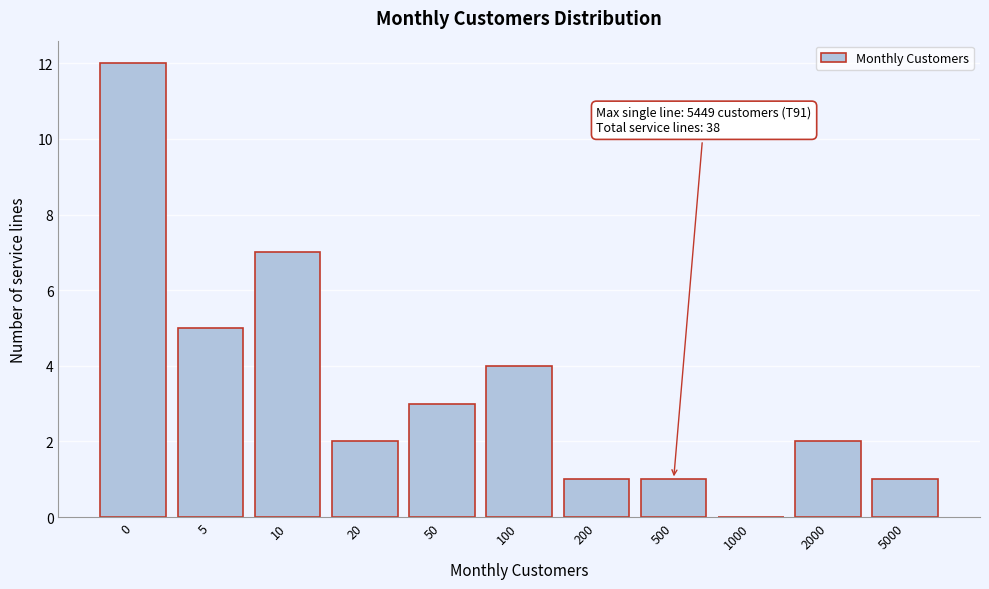

Reading left to right, extract all data points from this chart.

0=12	5=5	10=7	20=2	50=3	100=4	200=1	500=1	1000=0	2000=2	5000=1